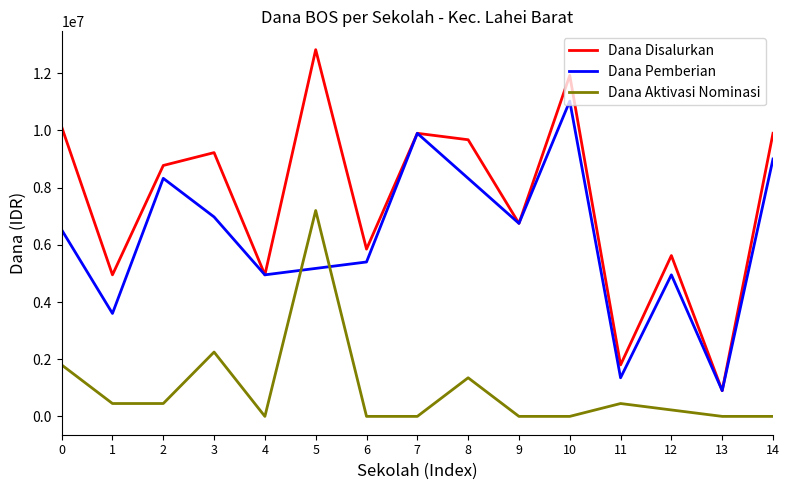

Reading right to left, transcribe all the data shown in this chart.

Dana Disalurkan: 9900000	900000	5625000	1800000	11925000	6750000	9675000	9900000	5850000	12825000	4950000	9225000	8775000	4950000	10125000
Dana Pemberian: 9000000	900000	4950000	1350000	11025000	6750000	8325000	9900000	5400000	5175000	4950000	6975000	8325000	3600000	6525000
Dana Aktivasi Nominasi: 0	0	225000	450000	0	0	1350000	0	0	7200000	0	2250000	450000	450000	1800000